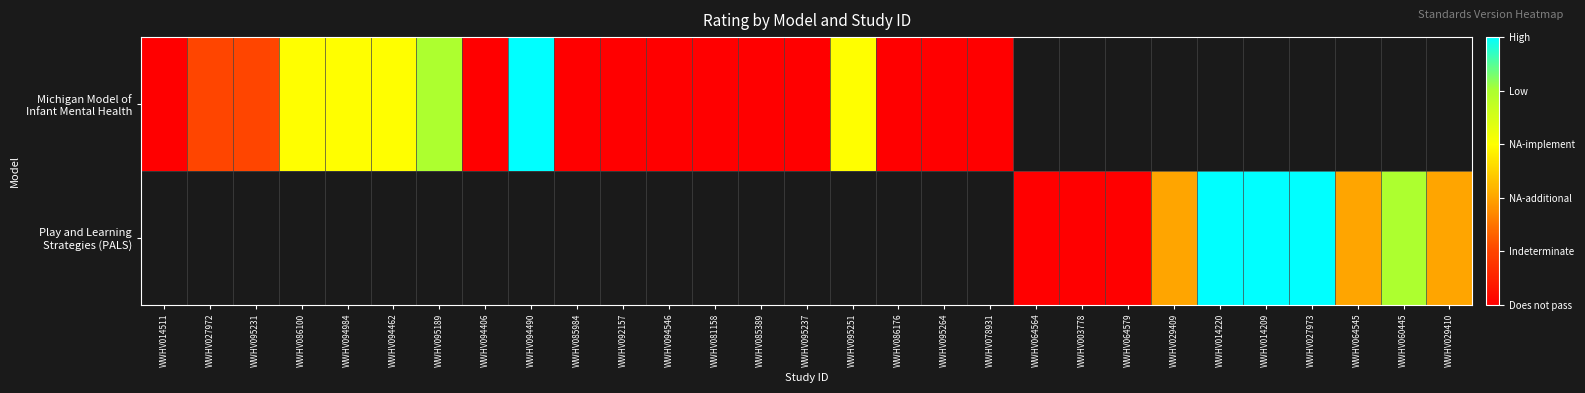

At how many categories does at least one series exceed 3?

6